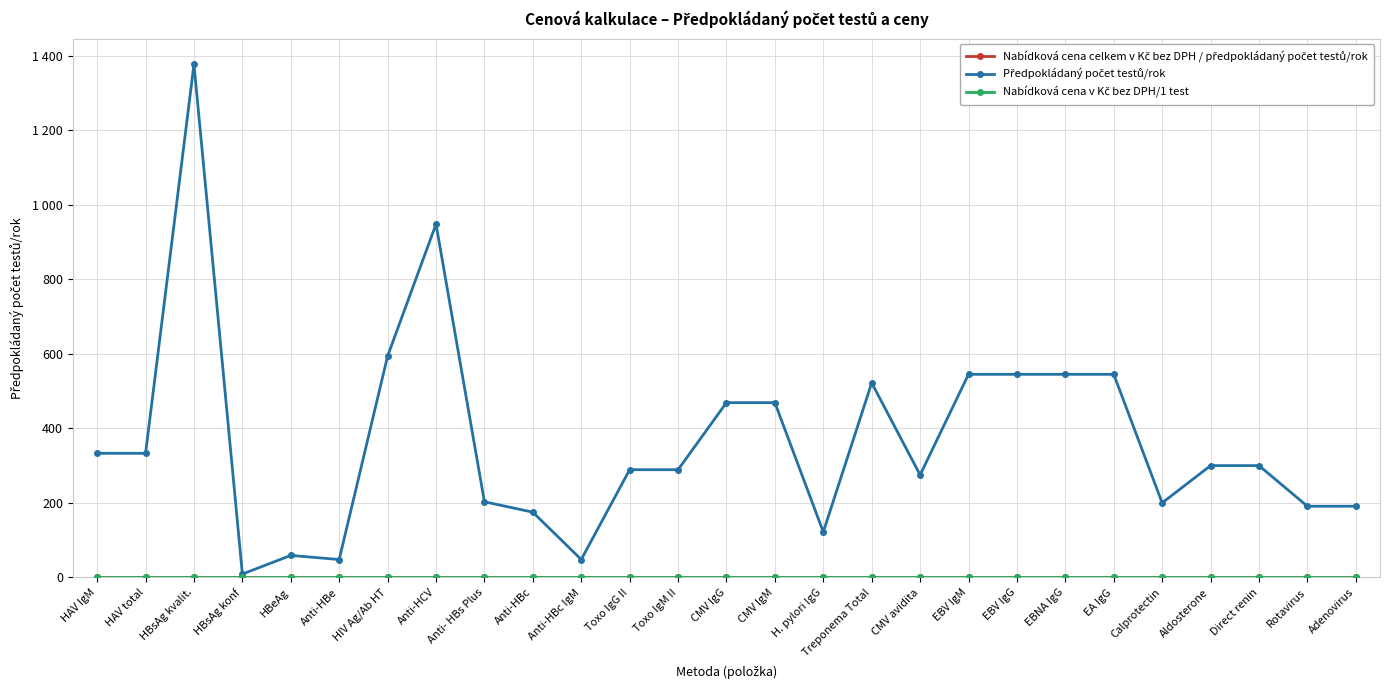

Between CMV IgG and Direct renin, which is larger?

CMV IgG